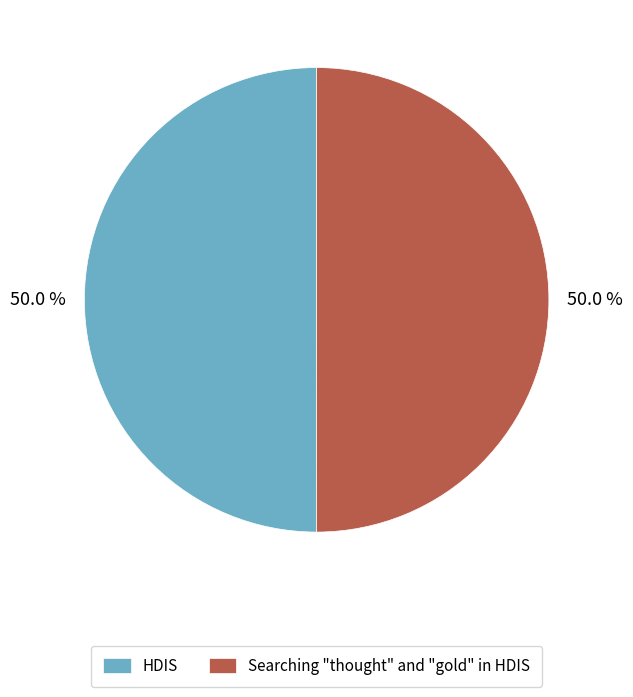

Is it true that HDIS is 50% of the pie?

True